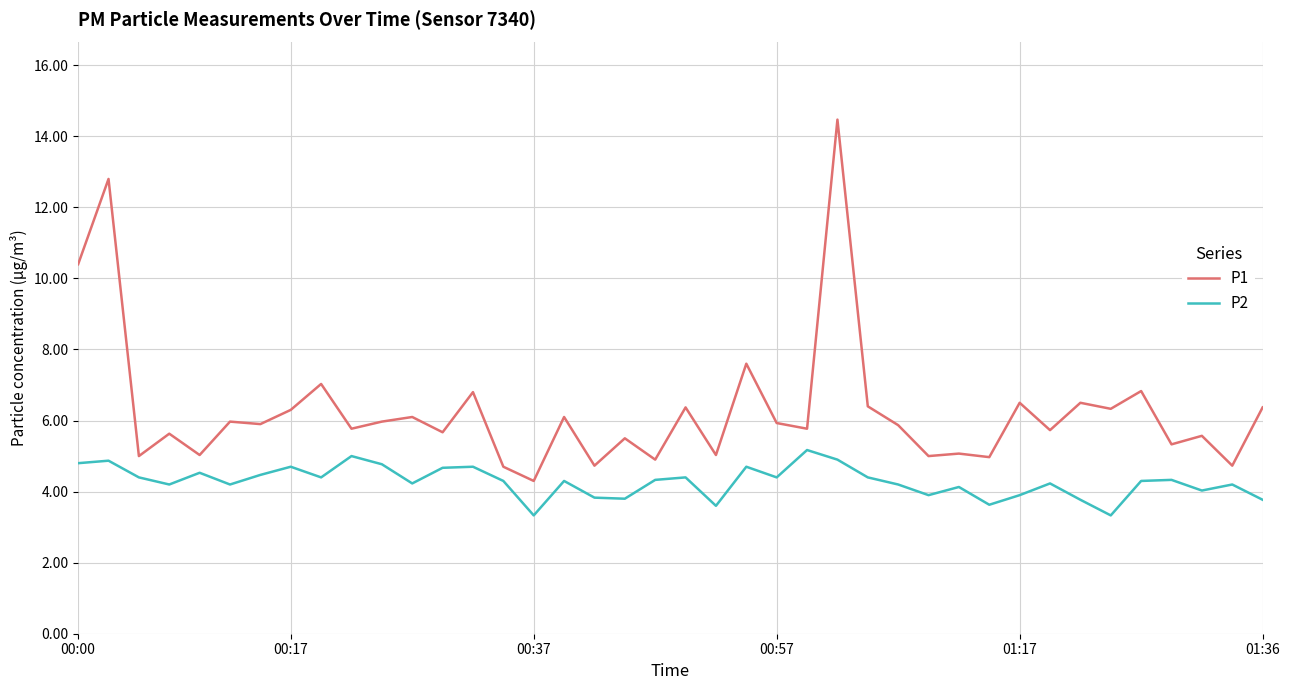

What is the difference between the maximum and minimum values in the P1 series?

10.2